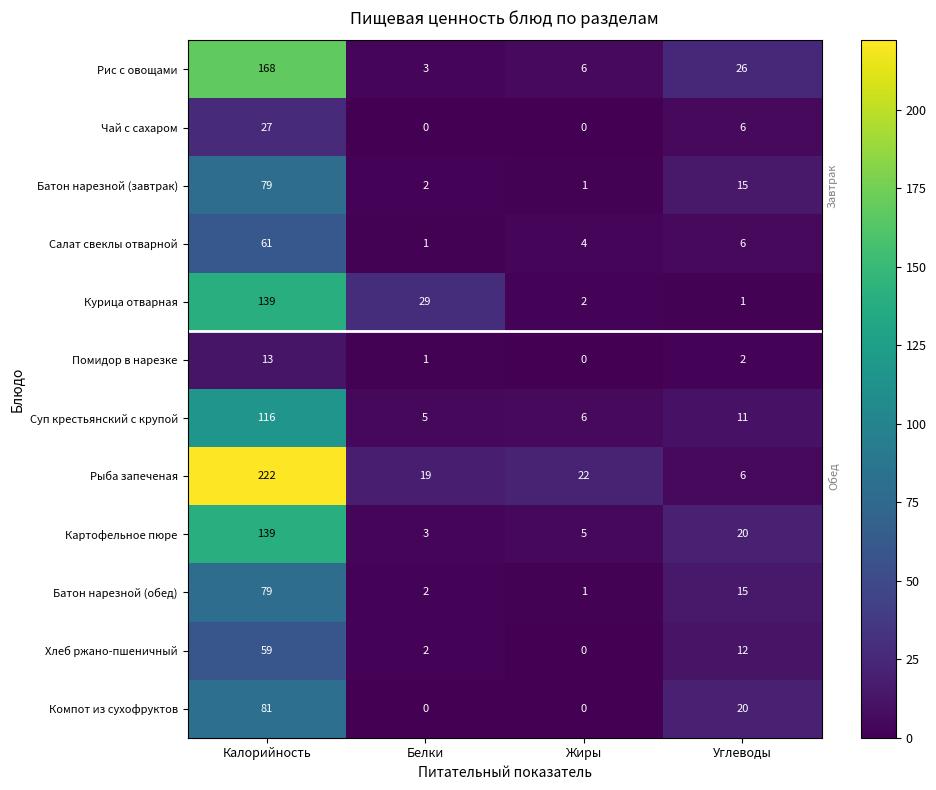

At which label does Чай с сахаром first exceed 6?

Калорийность